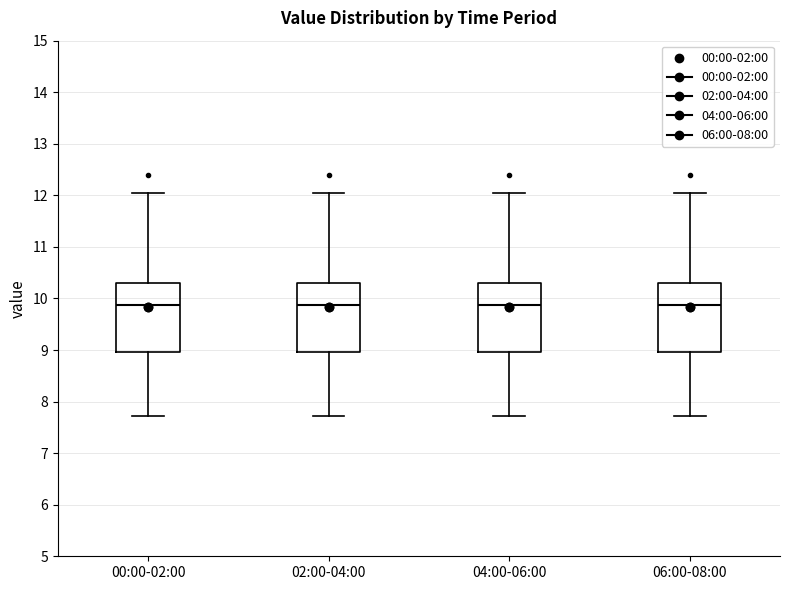

Reading left to right, read every box against the y-axis: the position of its median line, the range the box covers, and the ends of its whiskers. The values are not printed on the chart, so give them approximately, as read against the axis.

00:00-02:00: median 9.9, box 9.0 to 10.3, whiskers 7.7 to 12.1
02:00-04:00: median 9.9, box 9.0 to 10.3, whiskers 7.7 to 12.1
04:00-06:00: median 9.9, box 9.0 to 10.3, whiskers 7.7 to 12.1
06:00-08:00: median 9.9, box 9.0 to 10.3, whiskers 7.7 to 12.1